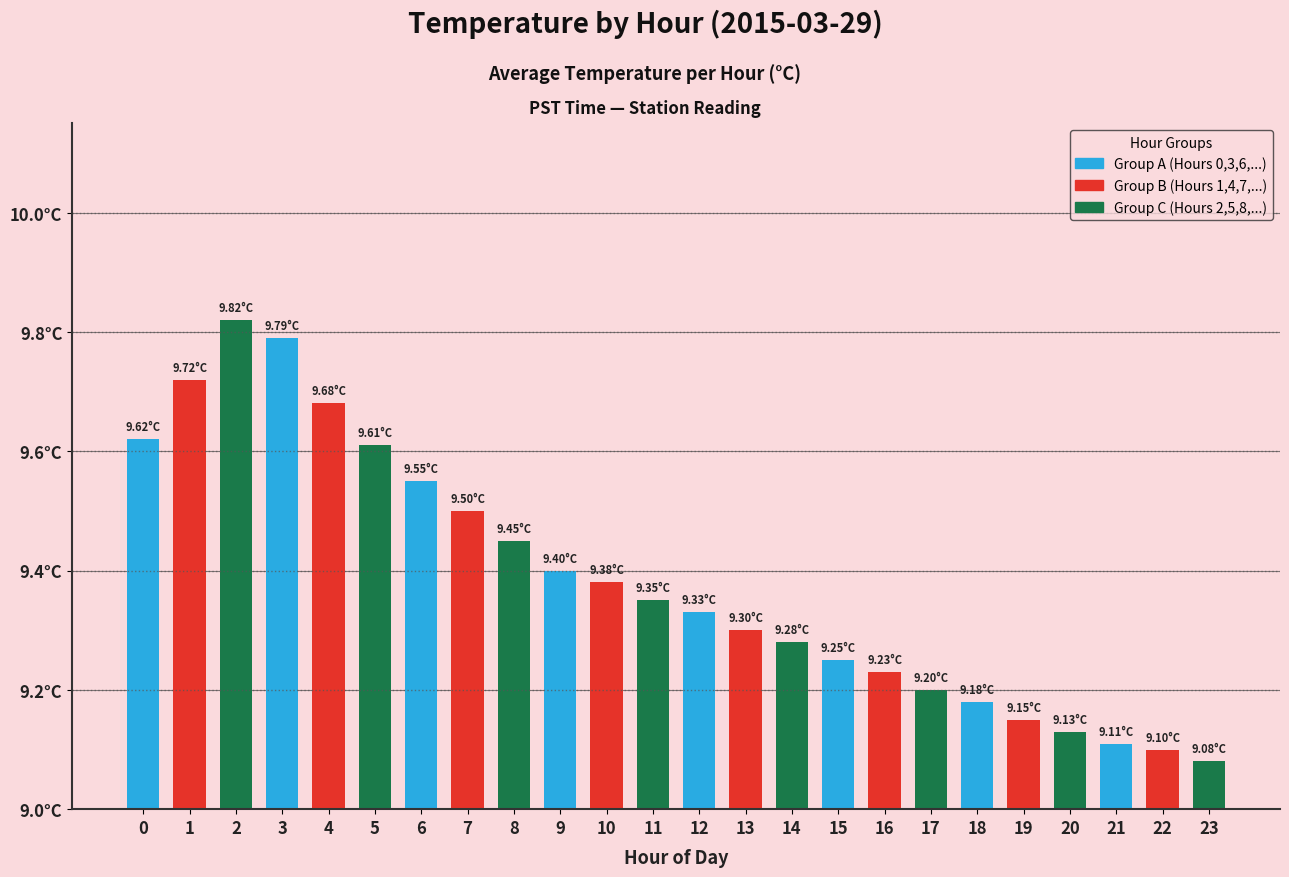

Does the chart contain stacked bars?

No